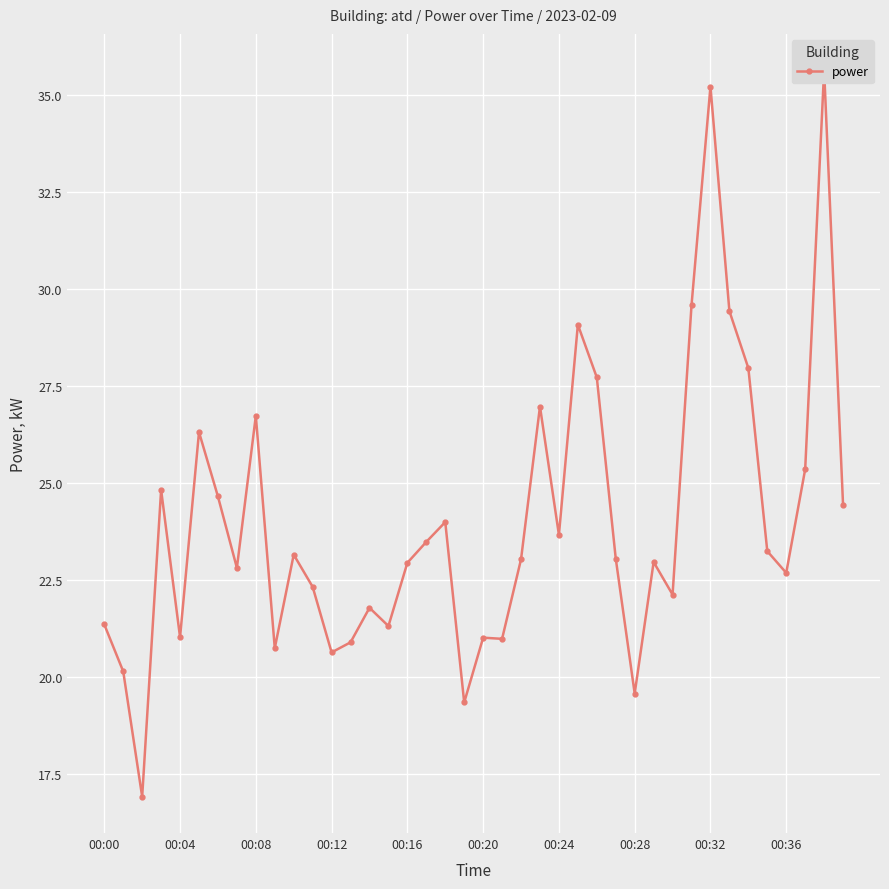

What position from the right is 00:36?

4